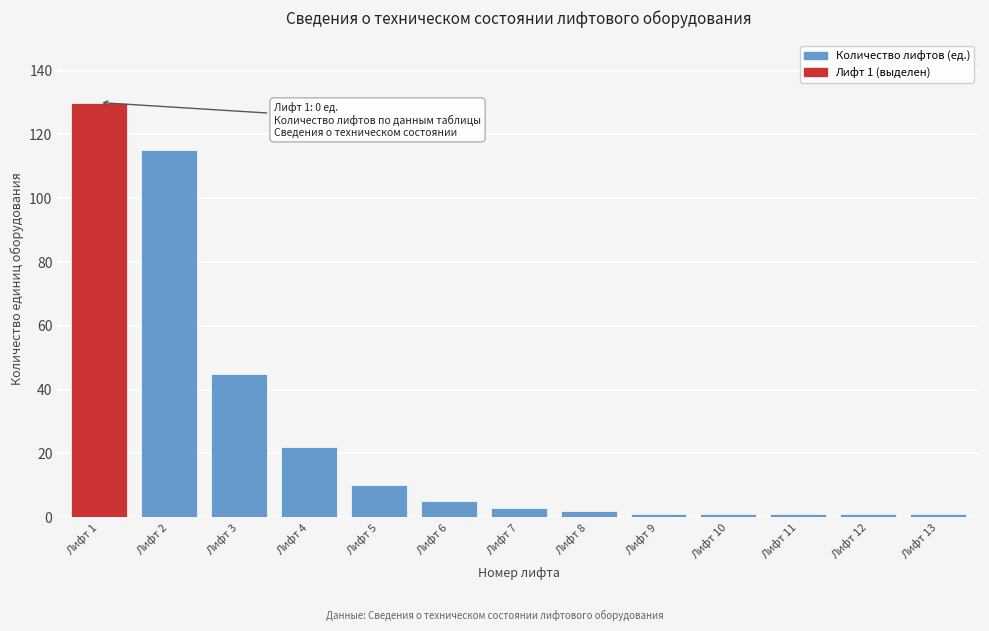

Reading right to left, transcribe all the data shown in this chart.

Лифт 13=1	Лифт 12=1	Лифт 11=1	Лифт 10=1	Лифт 9=1	Лифт 8=2	Лифт 7=3	Лифт 6=5	Лифт 5=10	Лифт 4=22	Лифт 3=45	Лифт 2=115	Лифт 1=130